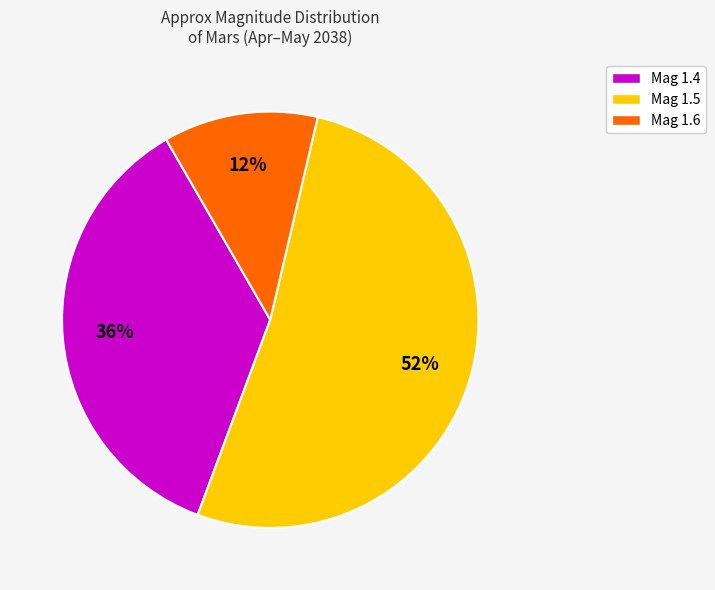

How many slices are in this pie chart?

3